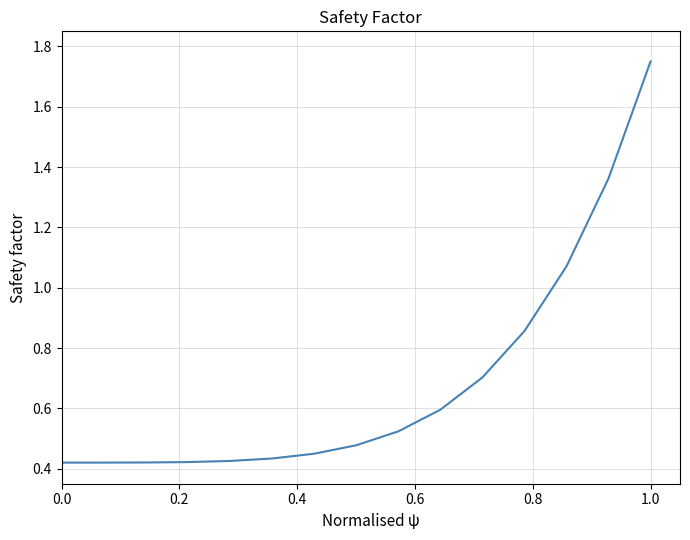

Does the chart display data point markers on the line(s)?

No